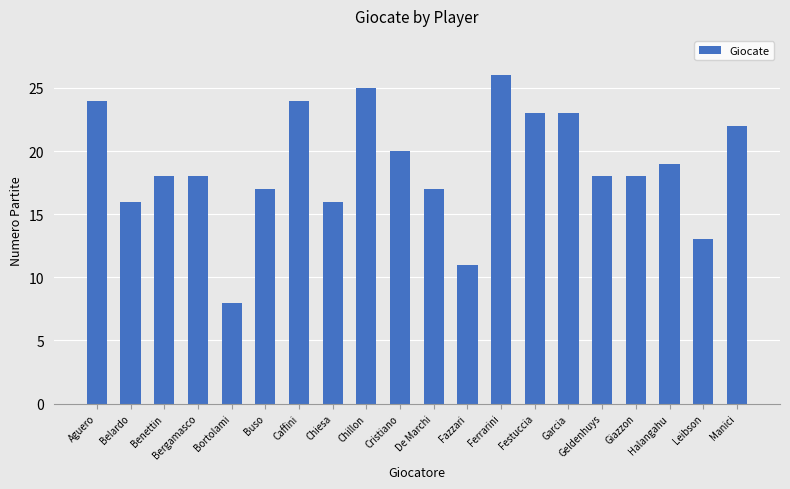

How many series are shown in this chart?

1